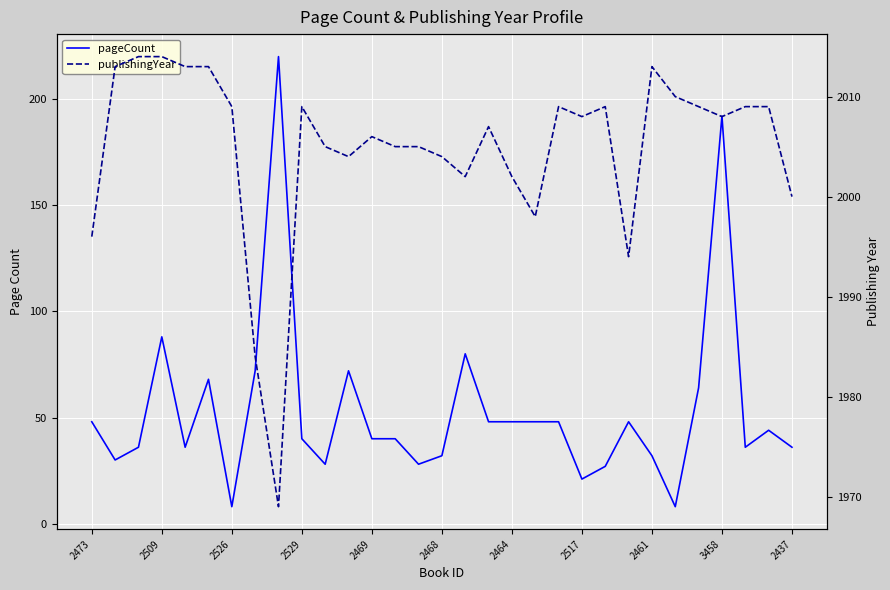

What is the maximum value for pageCount?

220